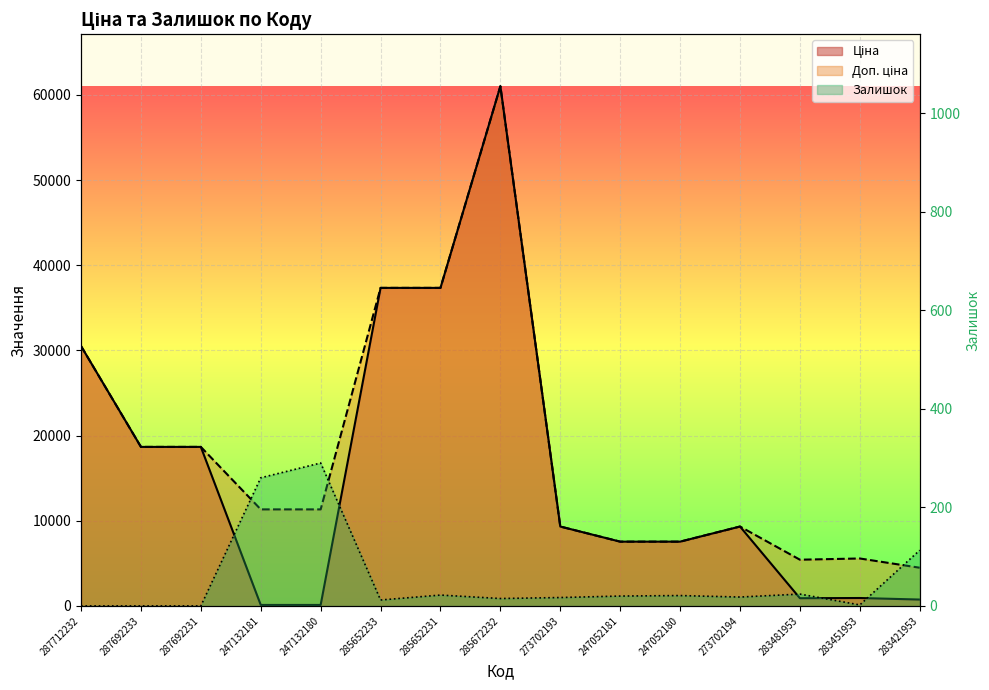

What is the greatest value displayed?

61024.7